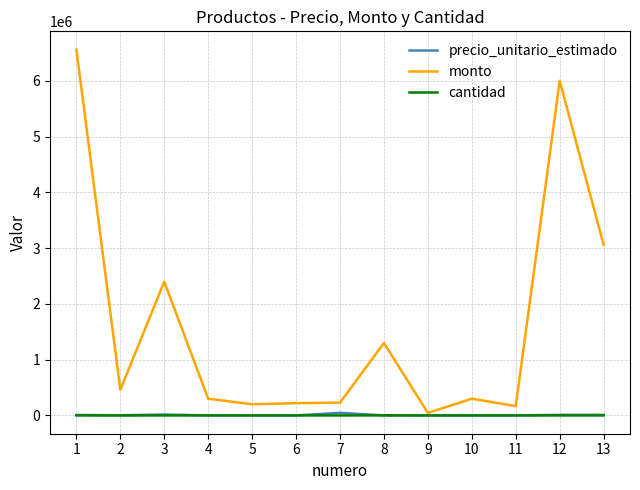

The monto series shows 67013 at 4. True or false?

False